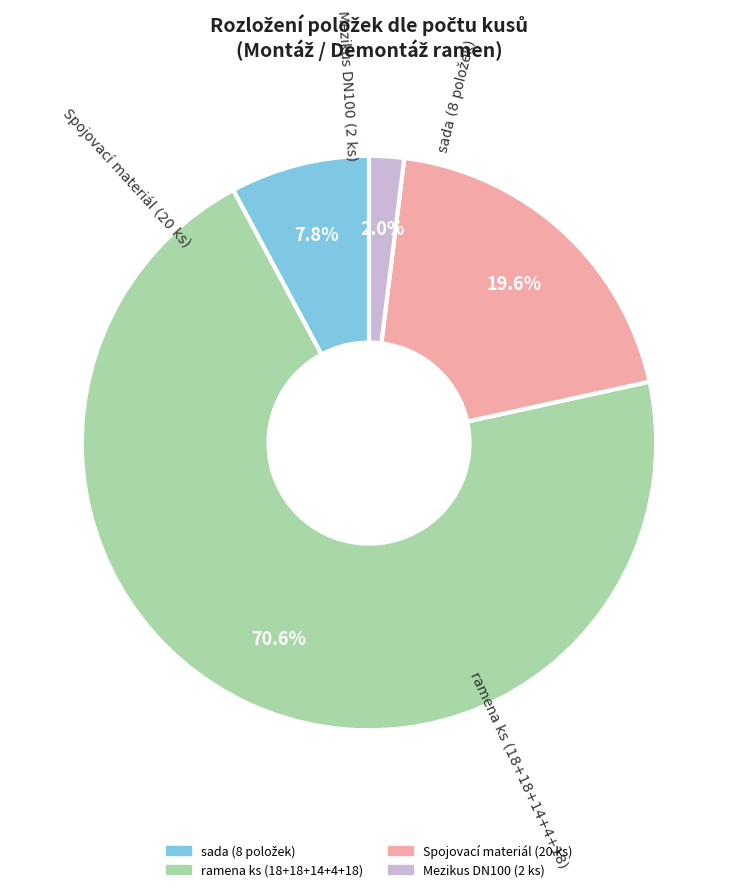

Is there a majority slice in this chart?

Yes